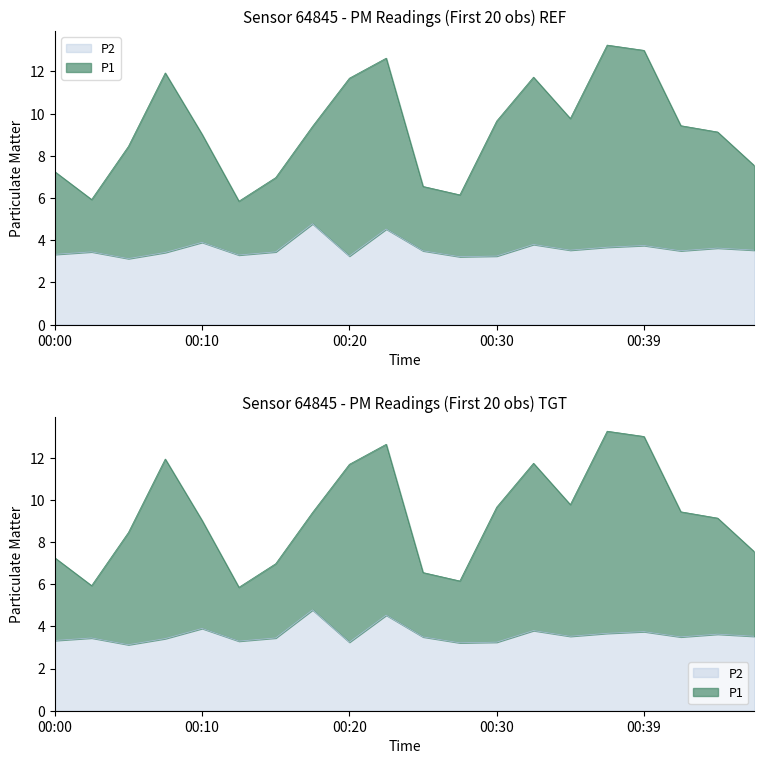

How many values in the P1 series are below 9?

8